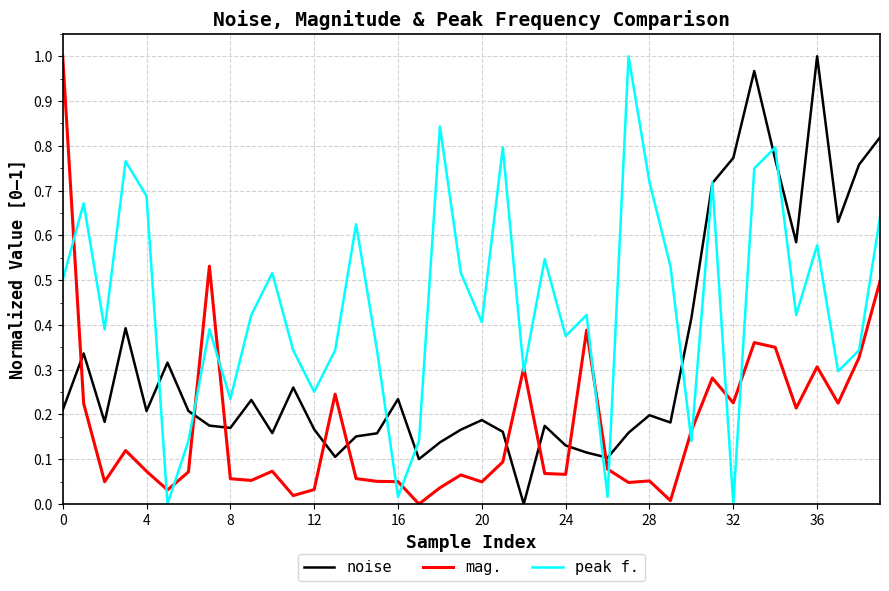

After their last crossing, which series has the higher values: noise or mag.?

noise